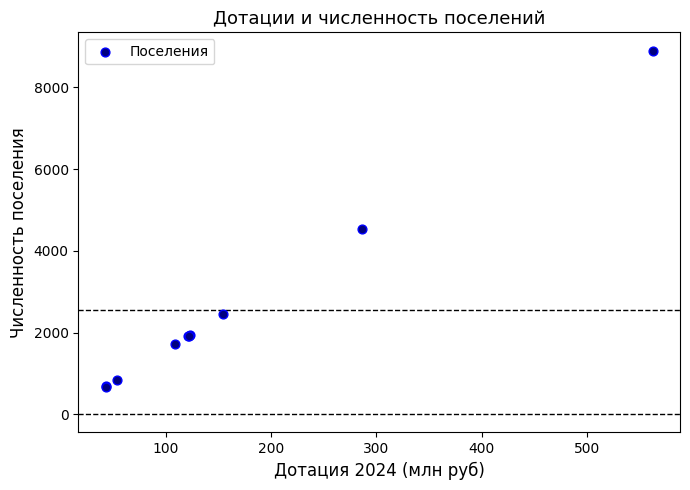

What Y value in the scatter plot is closest to 4790?

4527